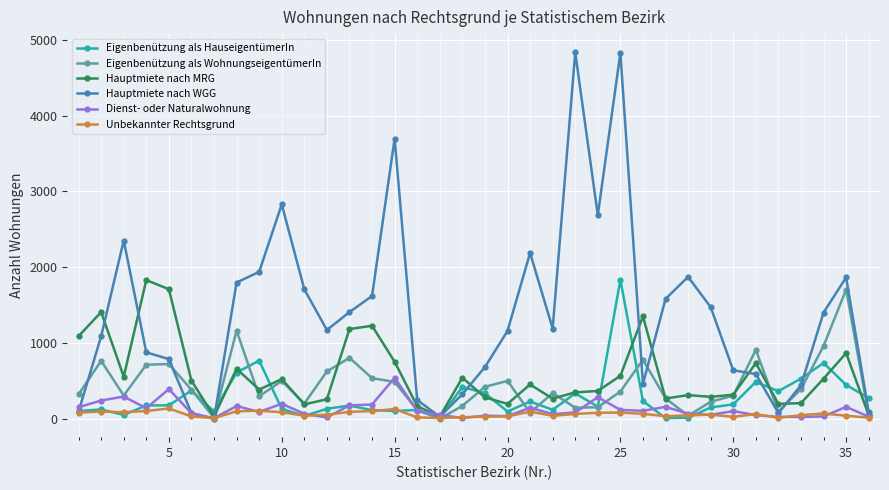

True or false: Hauptmiete nach MRG has more than 1 points higher than both neighbors.

True